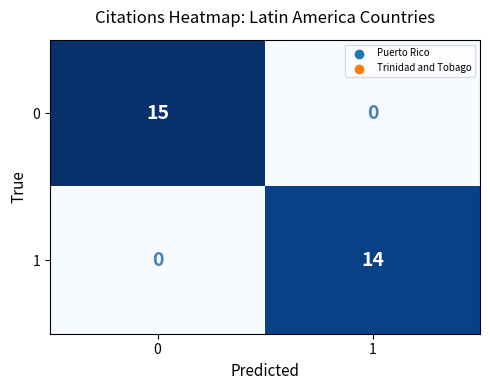

Which series has the largest total across all categories?

0